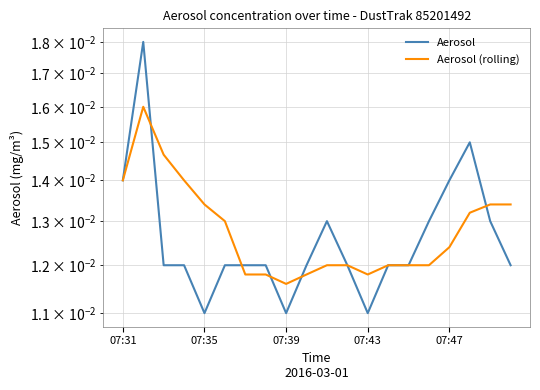

Where is the first local minimum for Aerosol (rolling)?

07:39